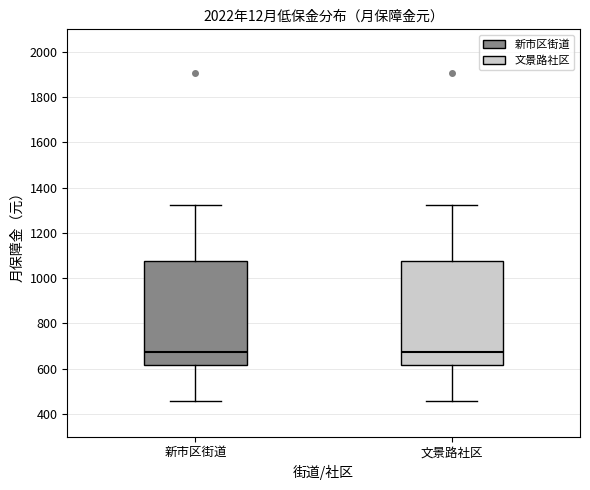

Where does the lower whisker of the box for 新市区街道 end on the y-axis? The values are not printed on the chart, so give them approximately, as read against the axis.

460